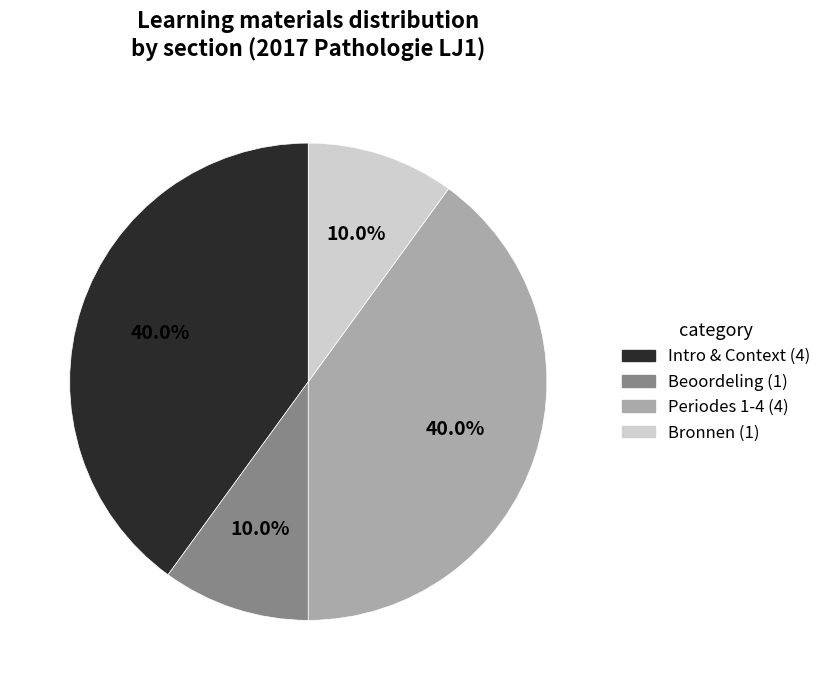

Is there a majority slice in this chart?

No